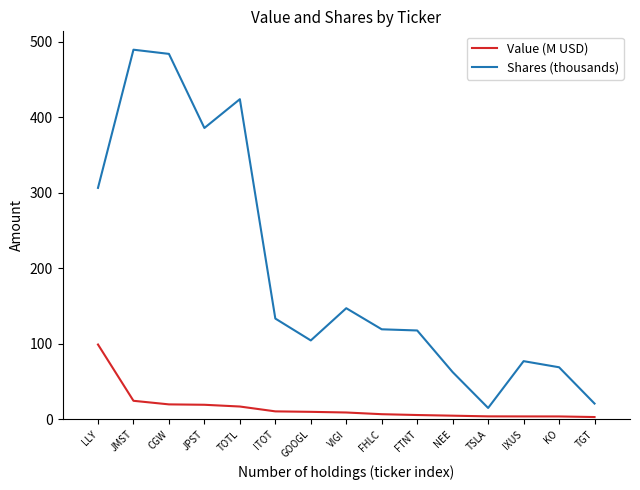

Rank the series by their maximum value, from highest to lowest.

Shares (thousands), Value (M USD)